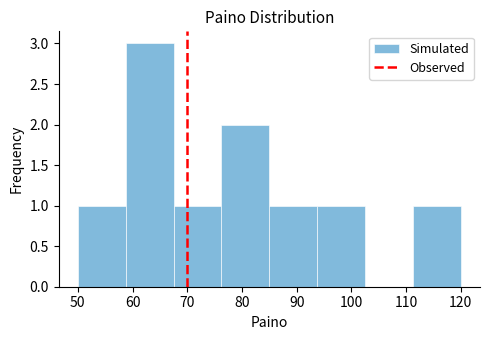

Reading left to right, list every bar in this chart as the range it spans on the x-axis followed by its height. Neither the bar edges nor the heights are printed on the chart, so give them approximately, as read against the axes.

50 to 59: 1
59 to 68: 3
68 to 76: 1
76 to 85: 2
85 to 94: 1
94 to 103: 1
103 to 111: 0
111 to 120: 1